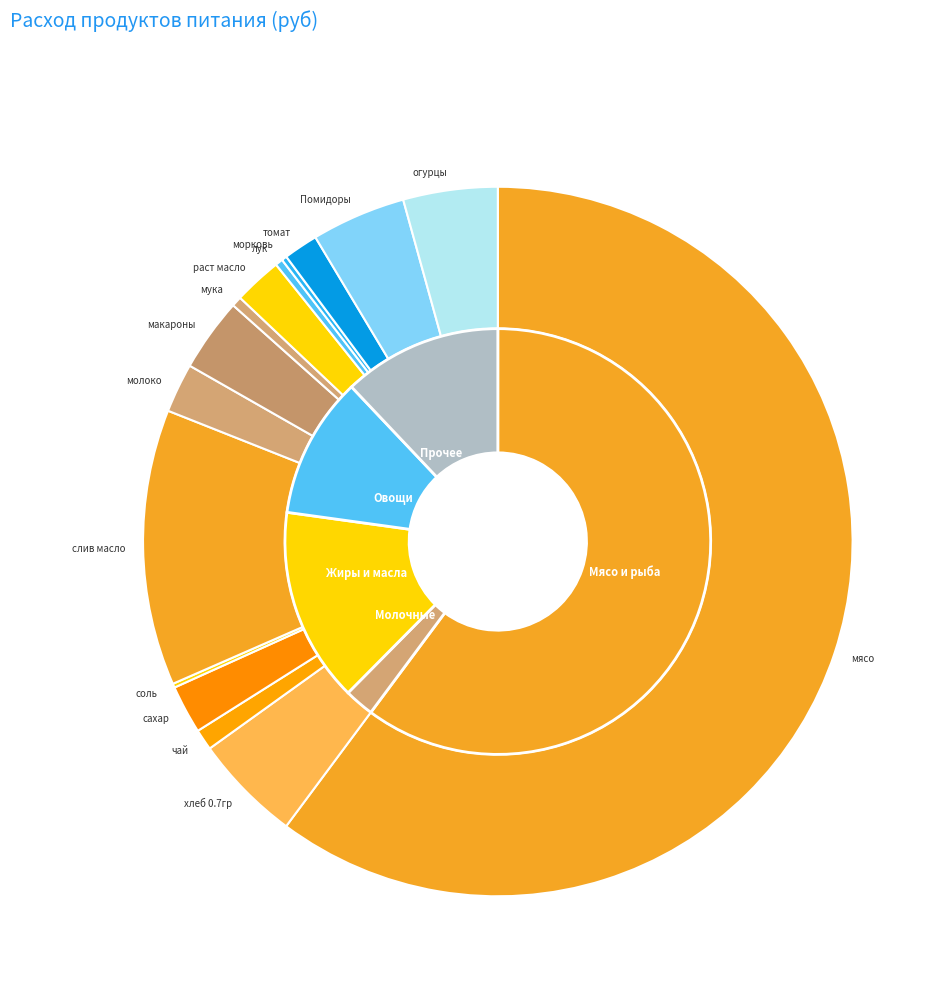

Count the number of slices in the pie.

15